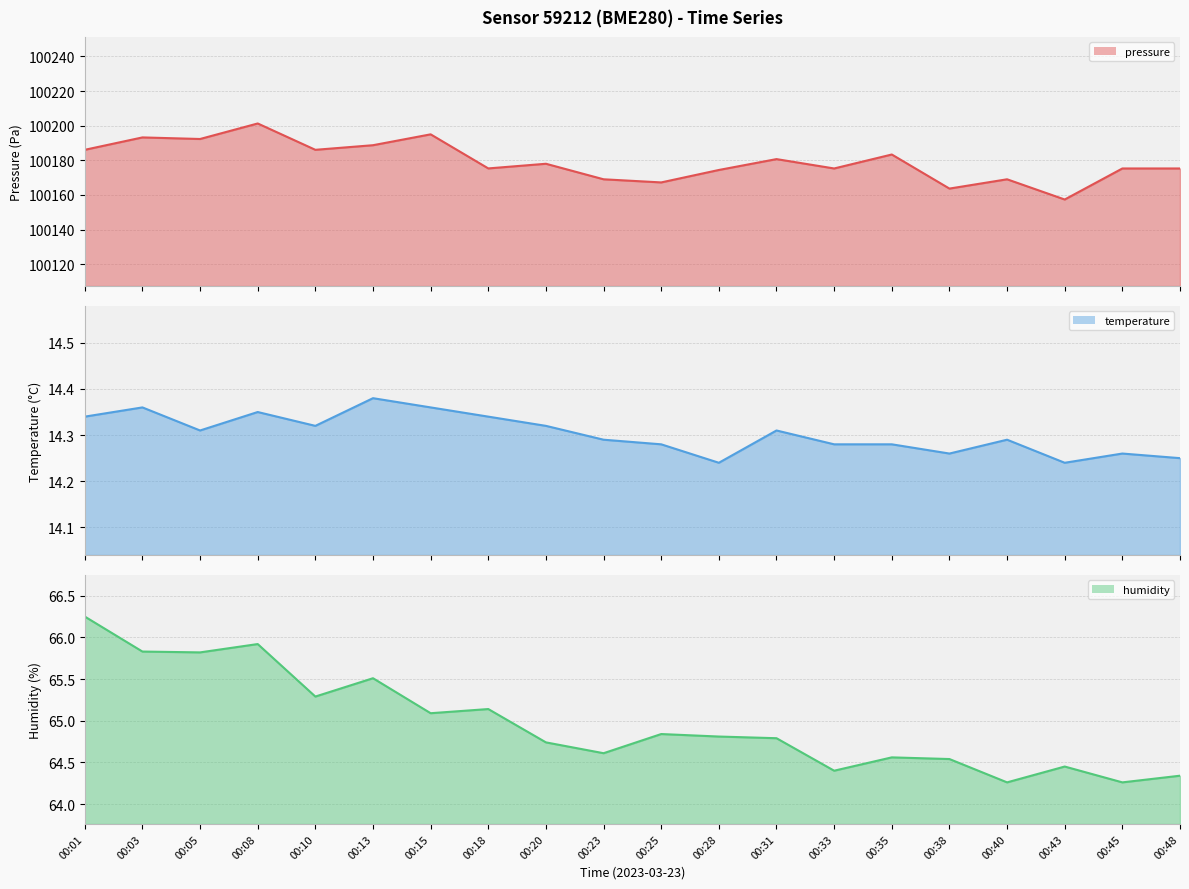

Does the chart have visible grid lines?

Yes